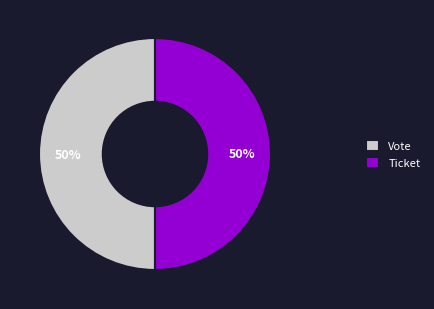

Do Vote and Ticket together represent more than half of the pie?

Yes